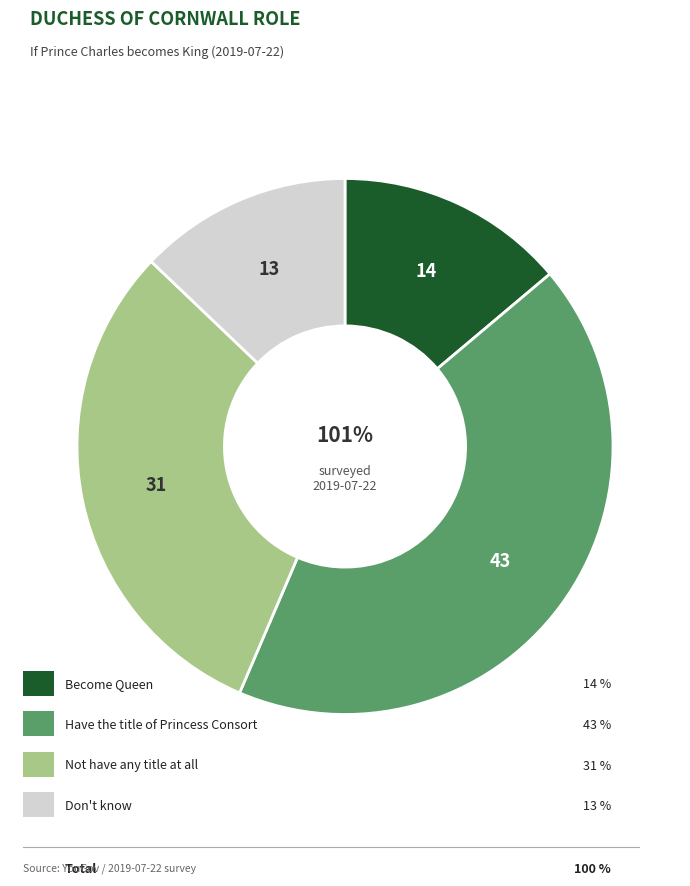

To the nearest percent, what percentage of the pie is Not have any title at all?

31%